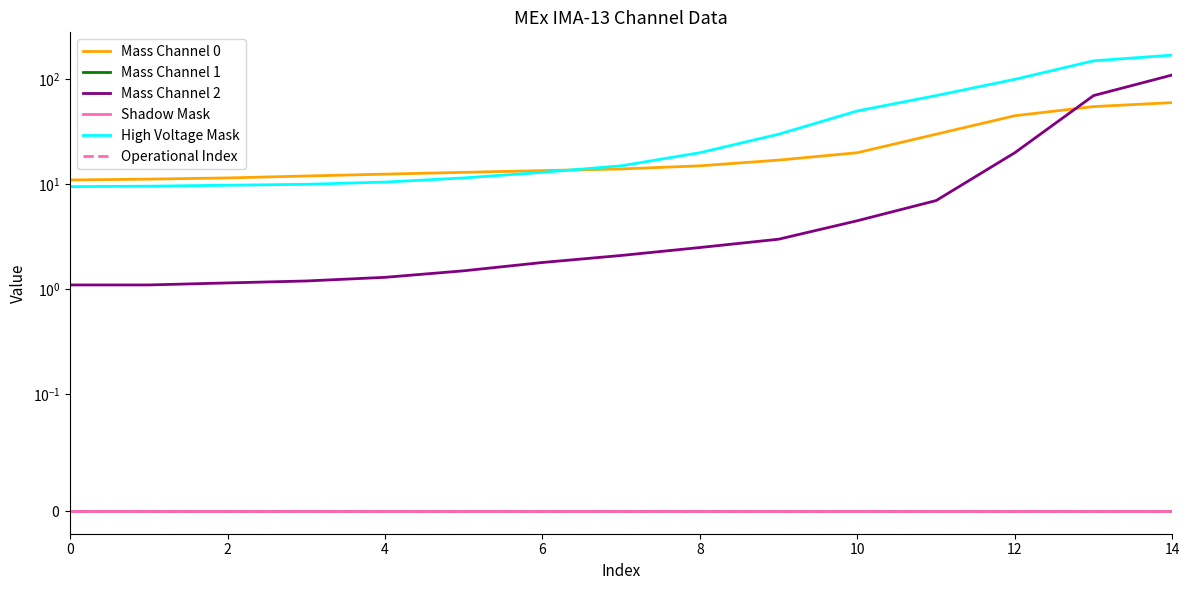

True or false: High Voltage Mask has more than 0 points higher than both neighbors.

False